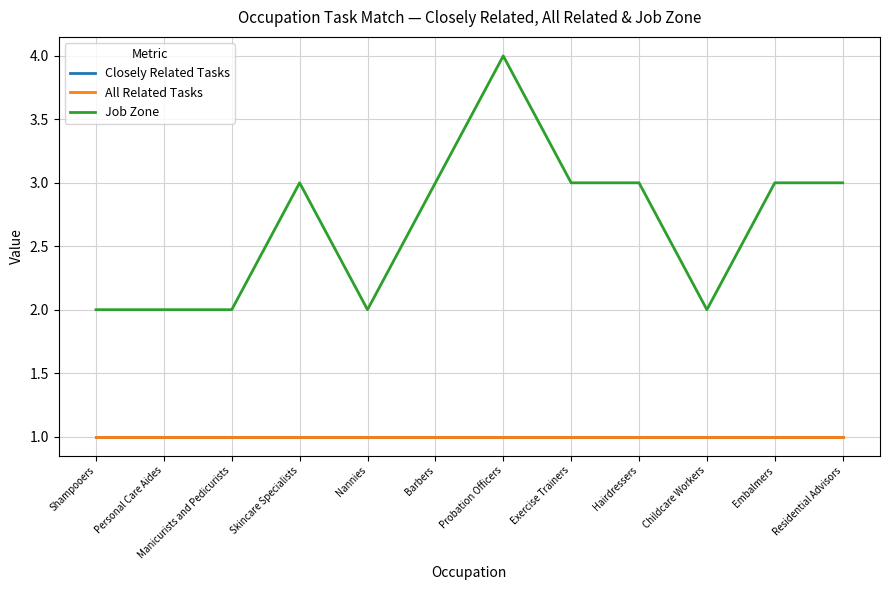

Which series has the largest range (max minus min)?

Job Zone